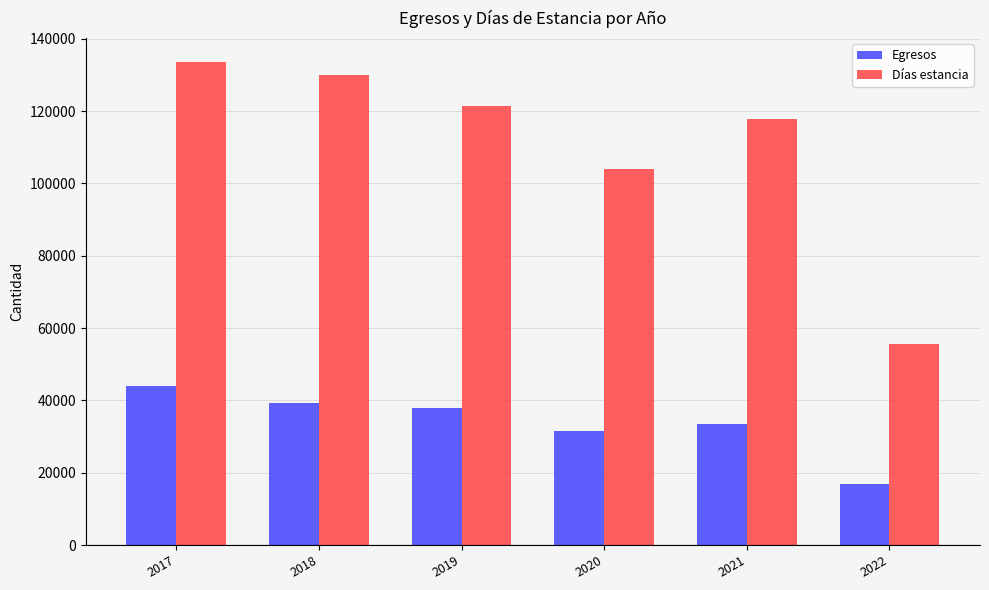

Which series has the largest total across all categories?

Días estancia